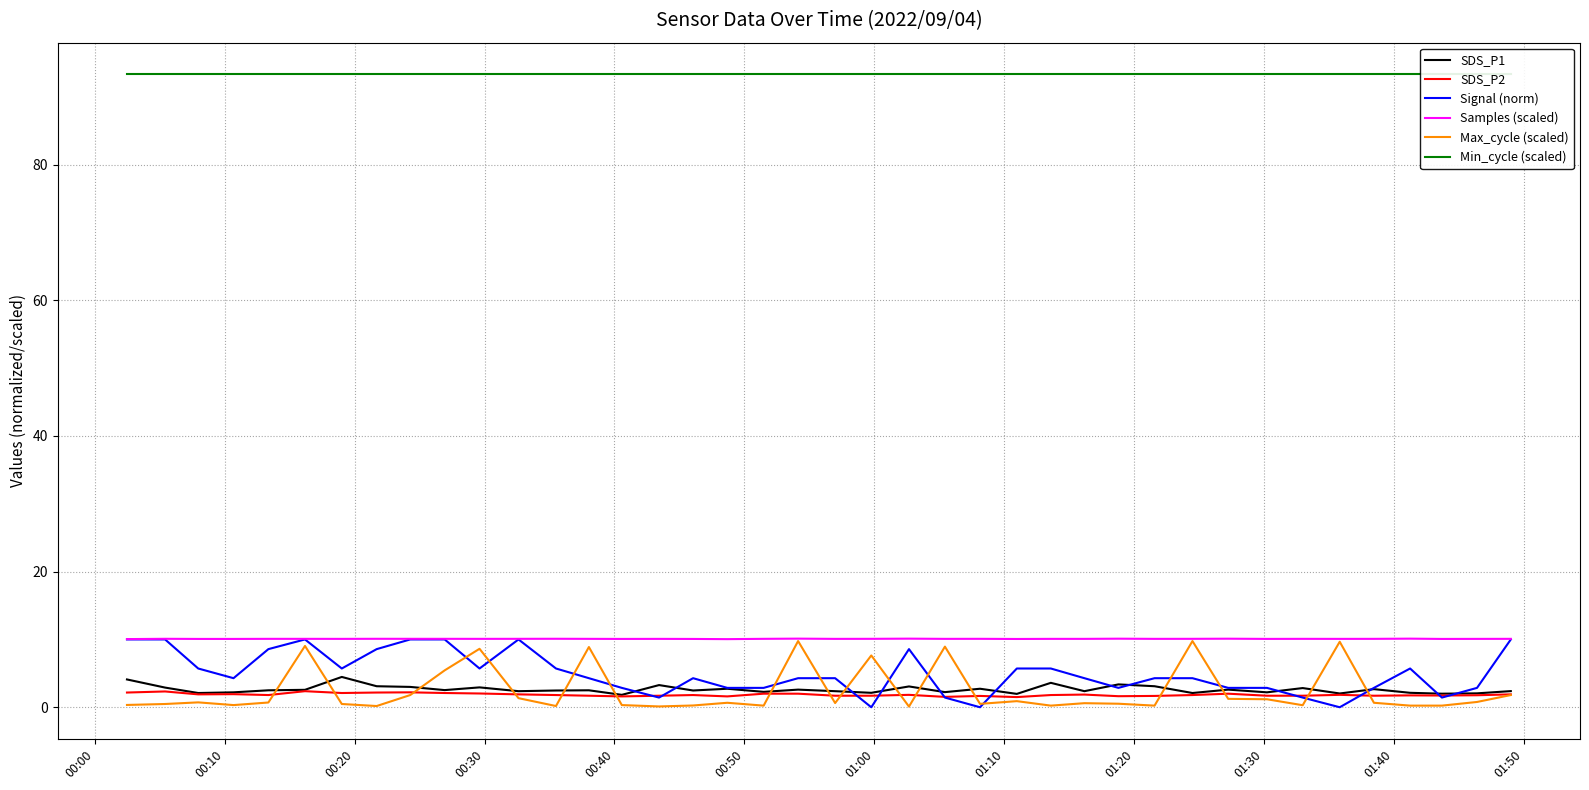

What is the difference between the second highest and minimum values in the Signal (norm) series?

10.0